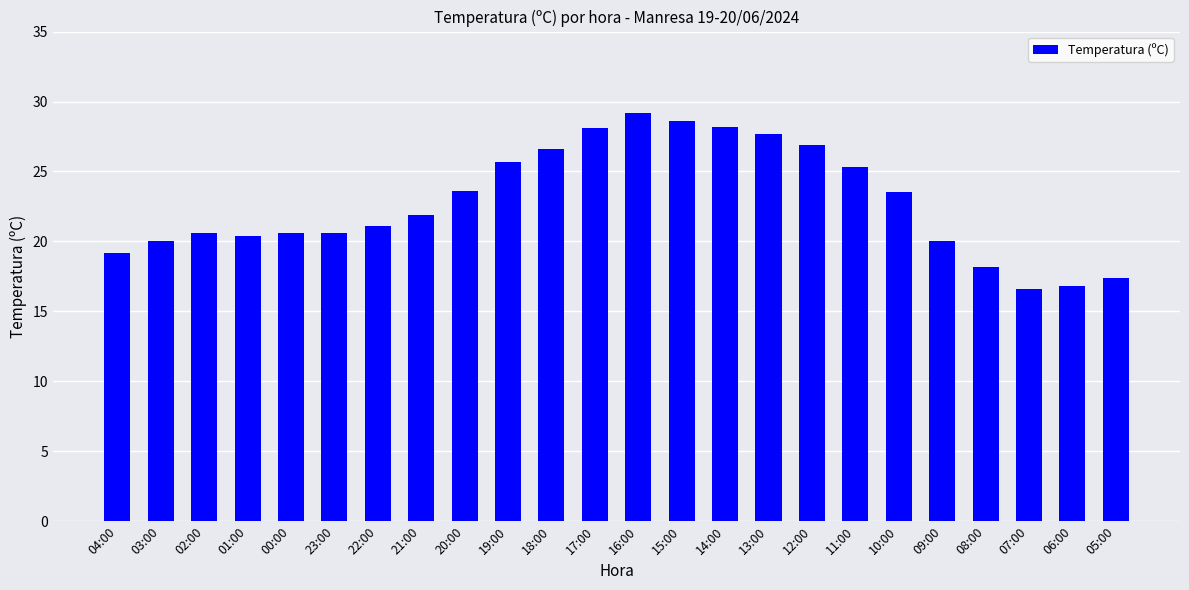

What is the ratio of the value at 11:00 to the value at 19:00?

1.0